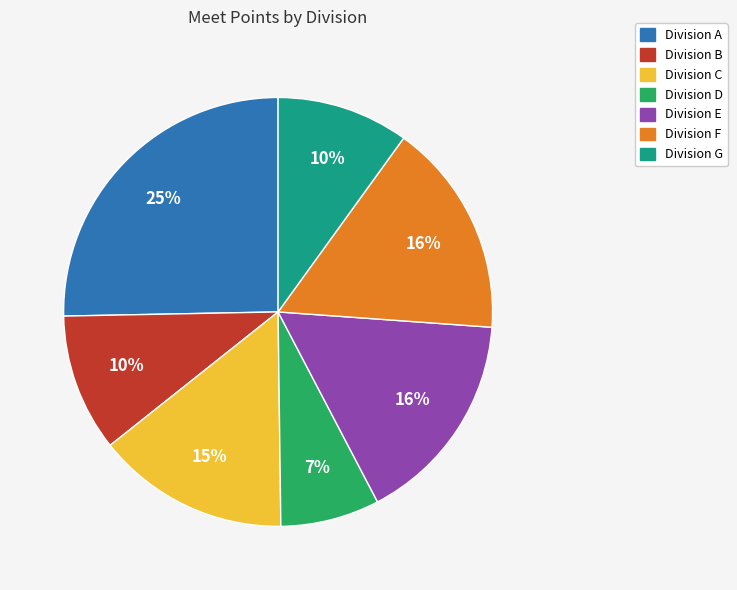

How many segments does this pie chart have?

7